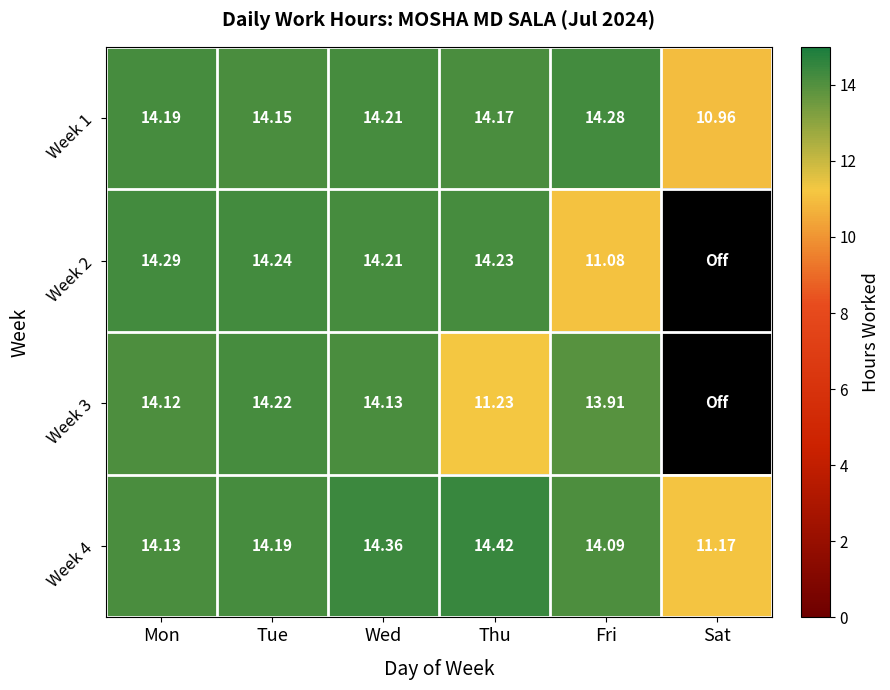

At which label does Week 4 first exceed 14?

Mon